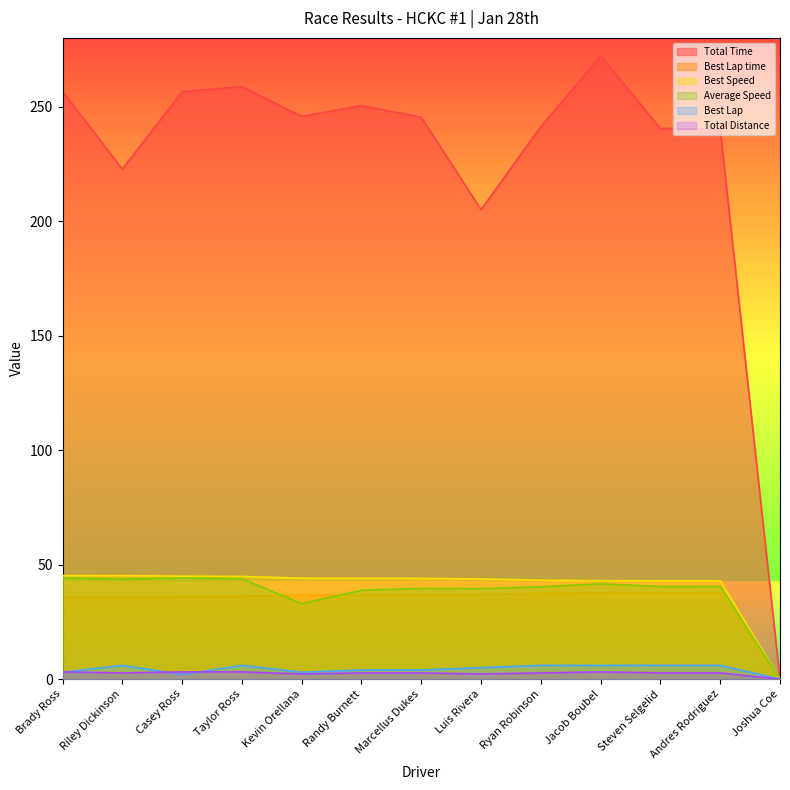

Rank the series at Jacob Boubel from lowest to highest value.

Total Distance, Best Lap, Best Lap time, Average Speed, Best Speed, Total Time